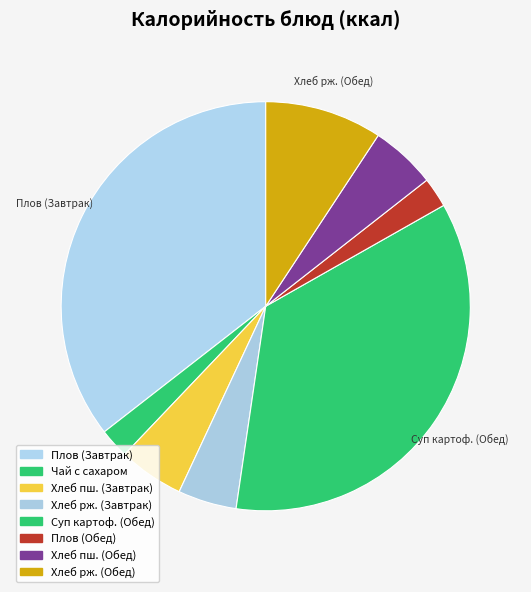

How many segments does this pie chart have?

8